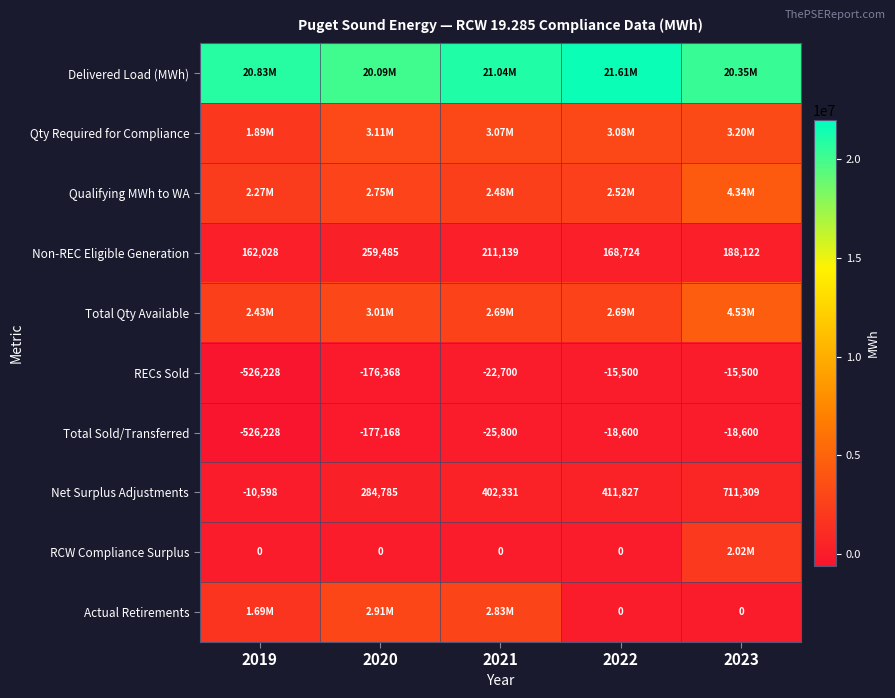

What is the sum of the Total Sold/Transferred values at 2019 and 2021?

-552028